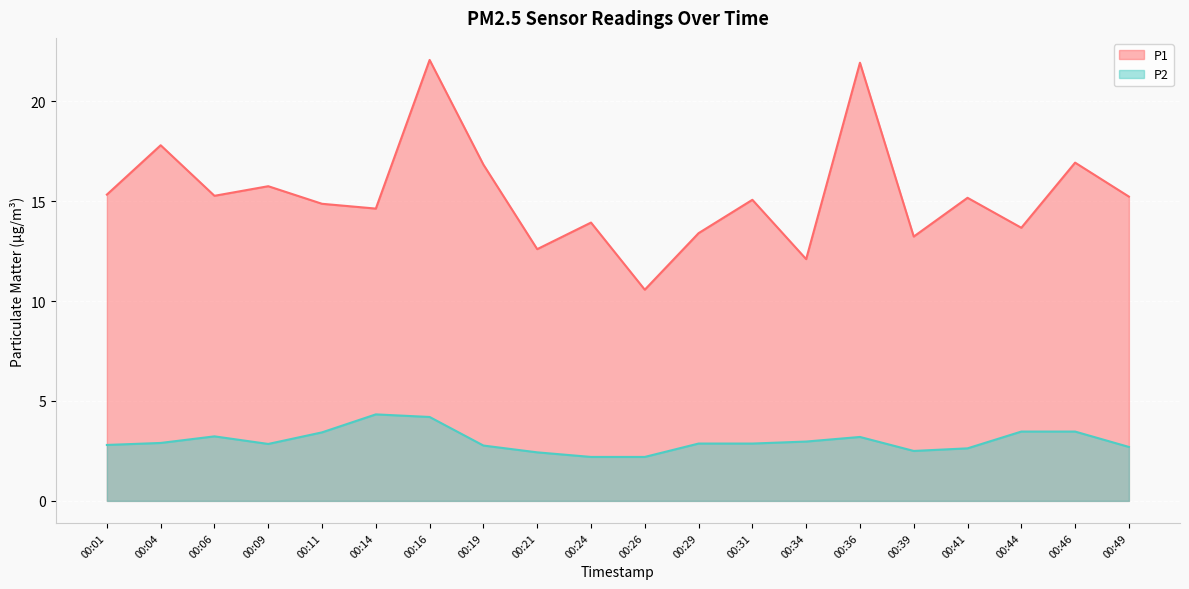

Reading left to right, list all the values displayed in this chart.

P1: 15.3	17.8	15.3	15.8	14.9	14.6	22.1	16.8	12.6	13.9	10.6	13.4	15.1	12.1	21.9	13.2	15.2	13.7	16.9	15.2
P2: 2.8	2.9	3.2	2.9	3.4	4.3	4.2	2.8	2.4	2.2	2.2	2.9	2.9	3.0	3.2	2.5	2.6	3.5	3.5	2.7